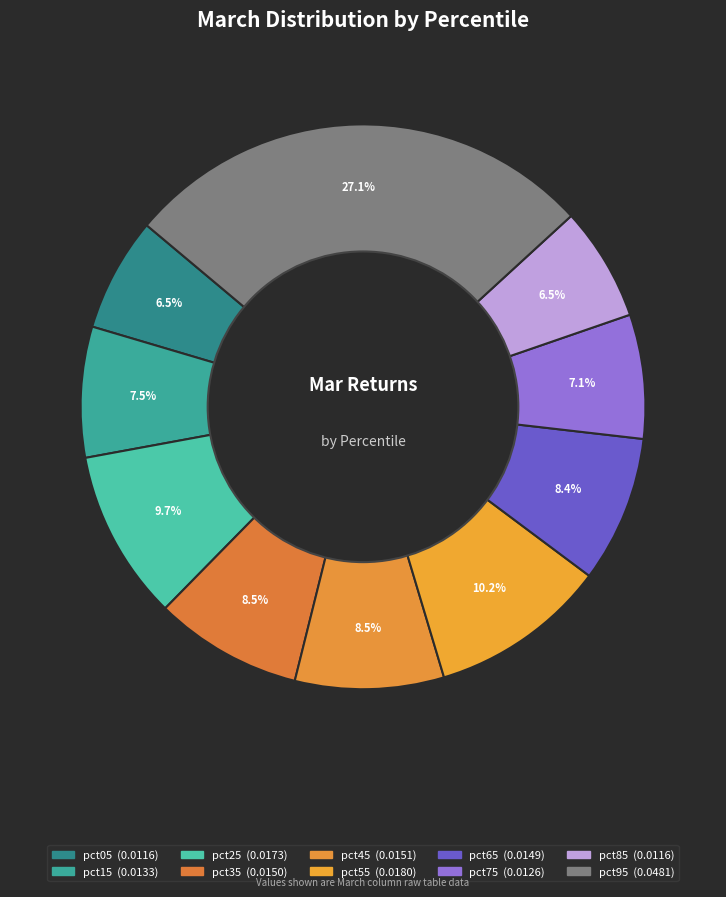

What percentage is NOT represented by pct05?

93.5%